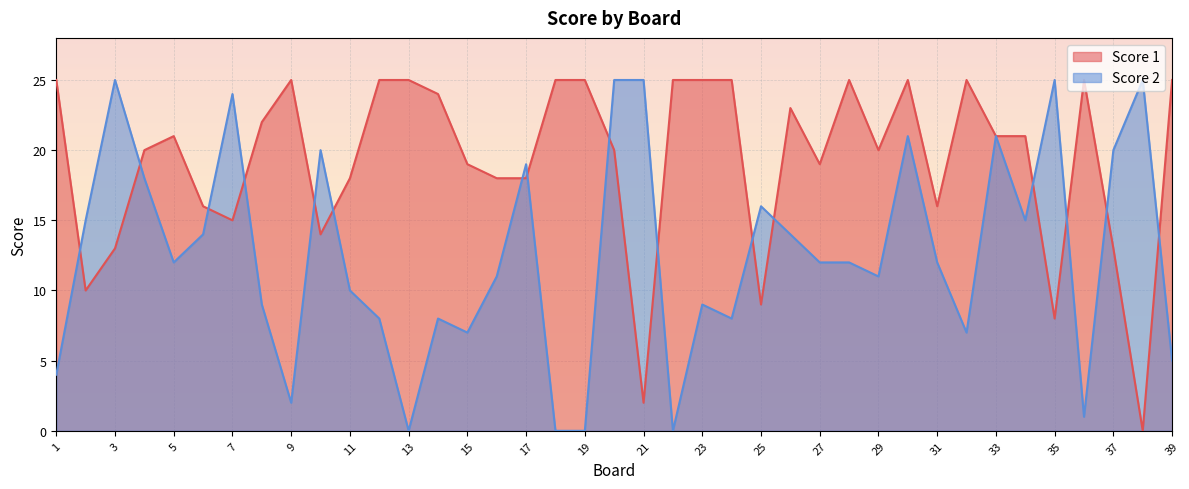

Reading left to right, list all the values displayed in this chart.

Score 1: 1=25	2=10	3=13	4=20	5=21	6=16	7=15	8=22	9=25	10=14	11=18	12=25	13=25	14=24	15=19	16=18	17=18	18=25	19=25	20=20	21=2	22=25	23=25	24=25	25=9	26=23	27=19	28=25	29=20	30=25	31=16	32=25	33=21	34=21	35=8	36=25	37=13	38=0	39=25
Score 2: 1=4	2=15	3=25	4=18	5=12	6=14	7=24	8=9	9=2	10=20	11=10	12=8	13=0	14=8	15=7	16=11	17=19	18=0	19=0	20=25	21=25	22=0	23=9	24=8	25=16	26=14	27=12	28=12	29=11	30=21	31=12	32=7	33=21	34=15	35=25	36=1	37=20	38=25	39=5